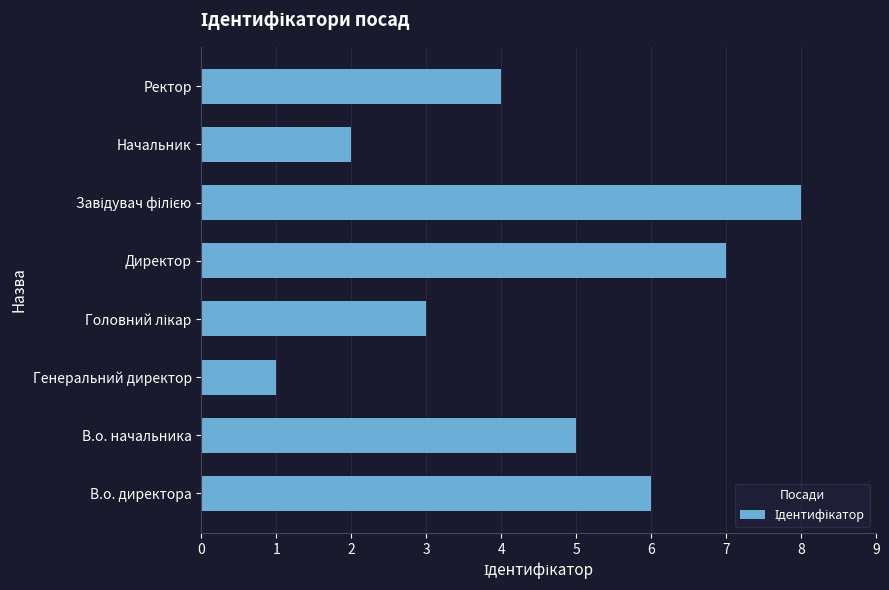

Reading top to bottom, what are all the values shown in this chart?

4	2	8	7	3	1	5	6